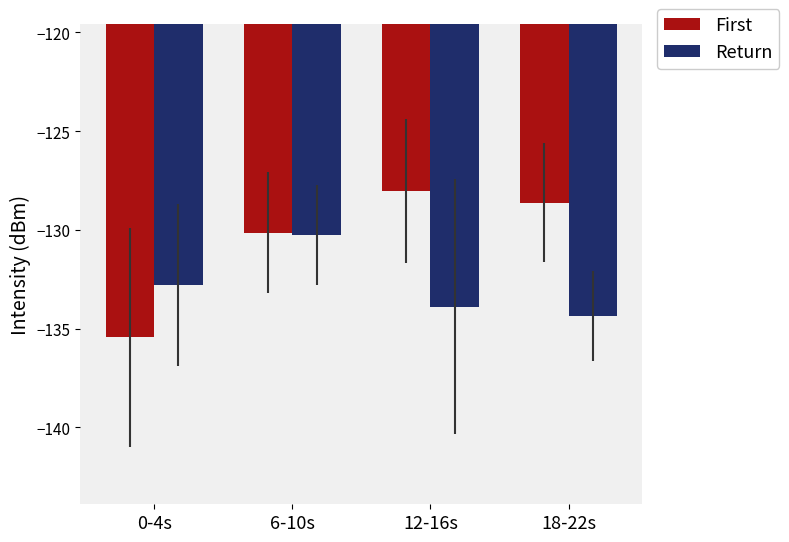

What is the total value across all series at 12-16s?

-261.9